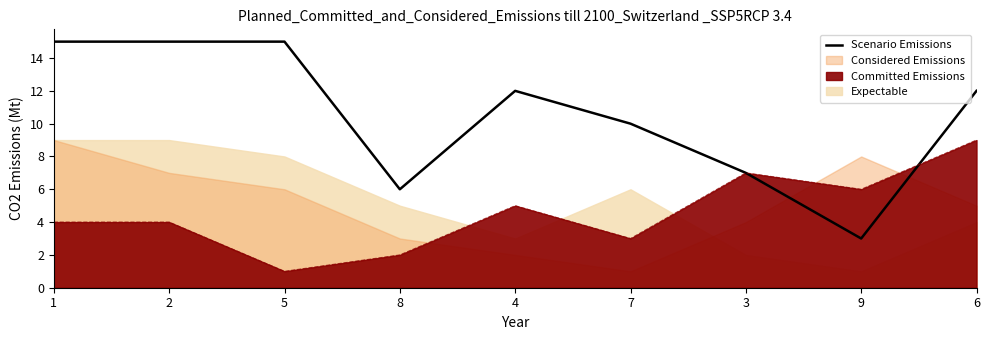

List the labels in order of value, smallest first.

9, 8, 3, 7, 4, 6, 1, 2, 5